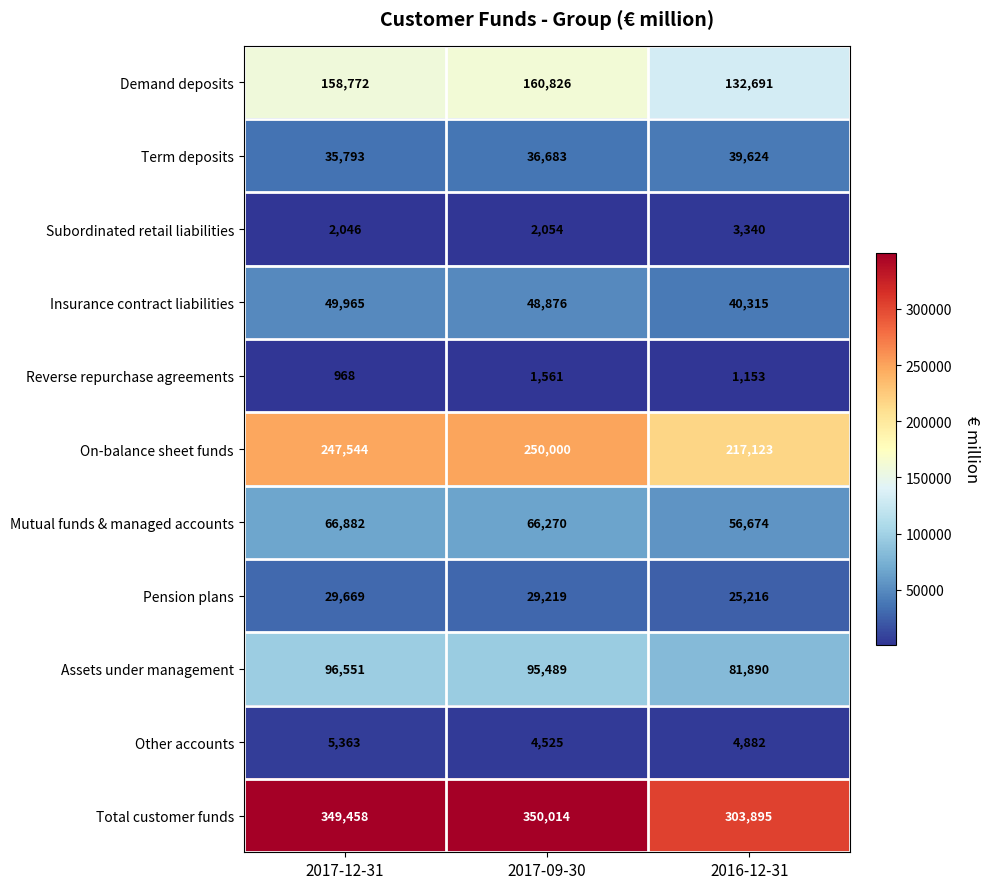

What is the approximate value of Assets under management at 2017-12-31?

96551